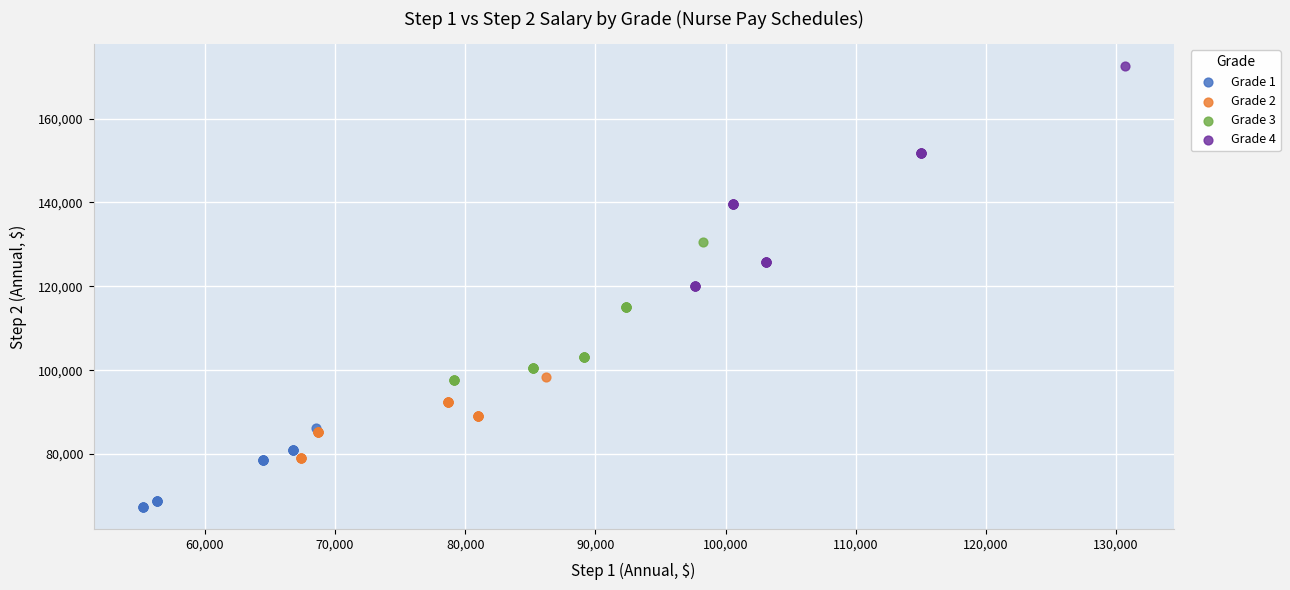

Which series has the largest Y range (max minus min)?

Grade 4